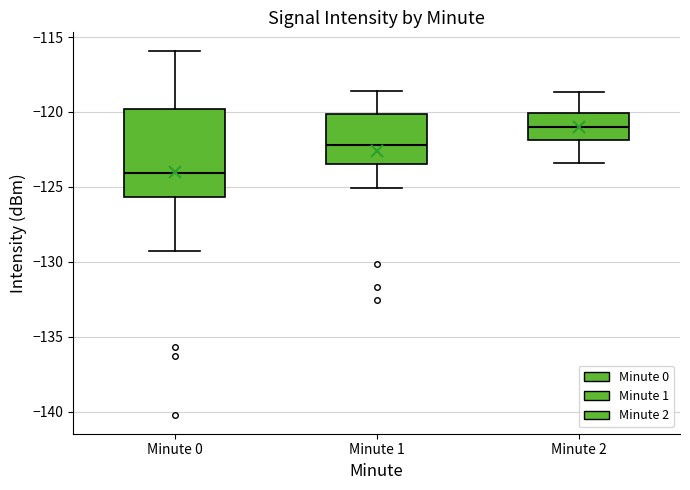

Which box's median line is the highest?

Minute 2